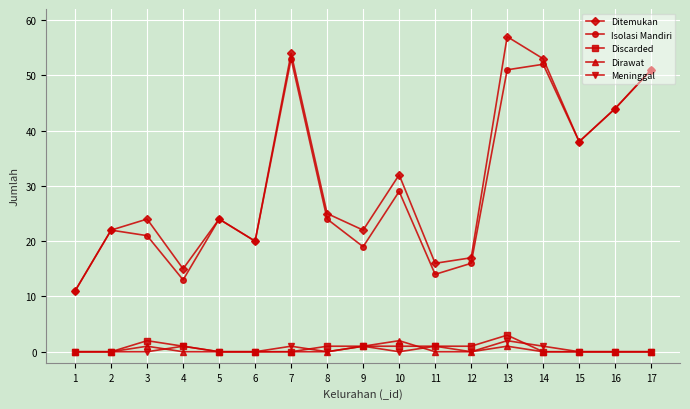

In Isolasi Mandiri, how many points are lower than both neighbors (excluding endpoints)?

5